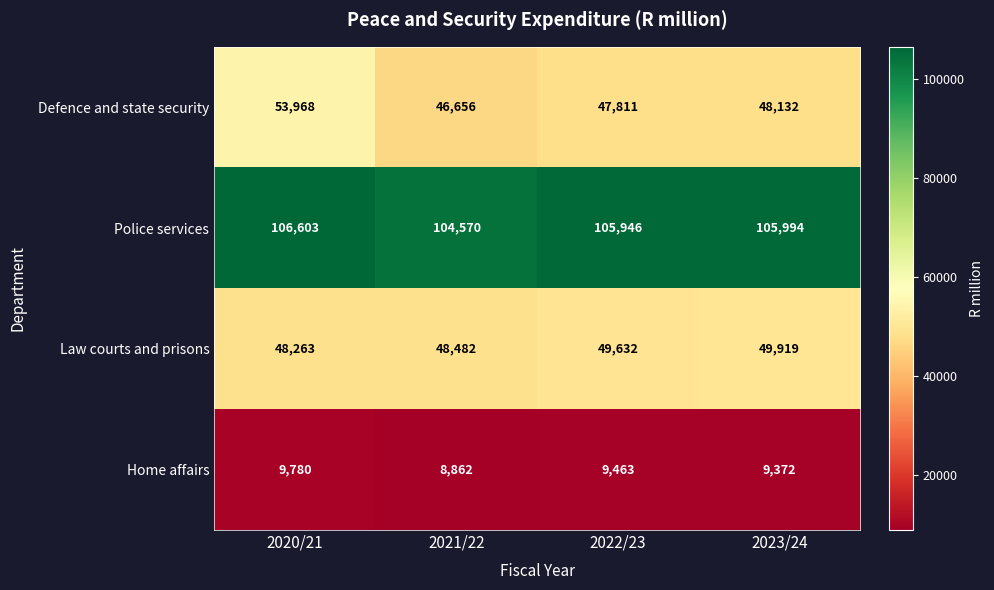

At which category is the sum across all series the highest?

2020/21